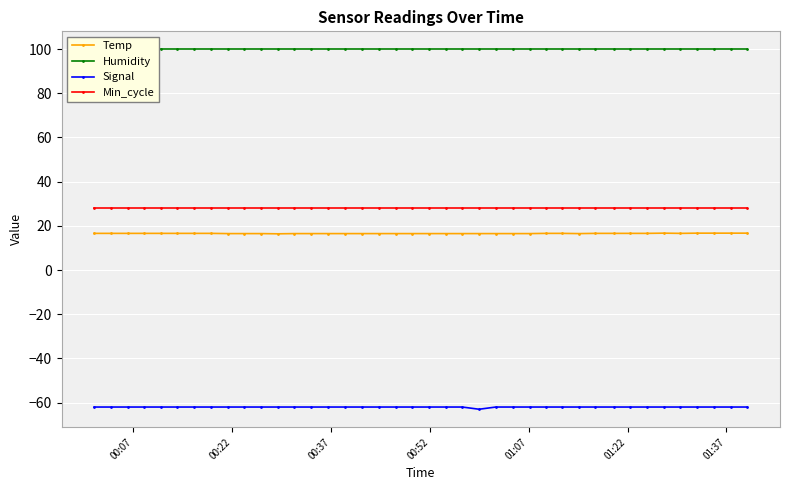

How many Signal values are between -62 and -61?

39